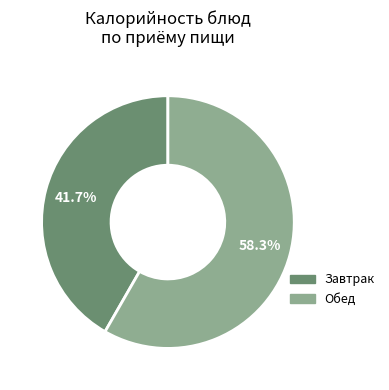

How many segments does this pie chart have?

2